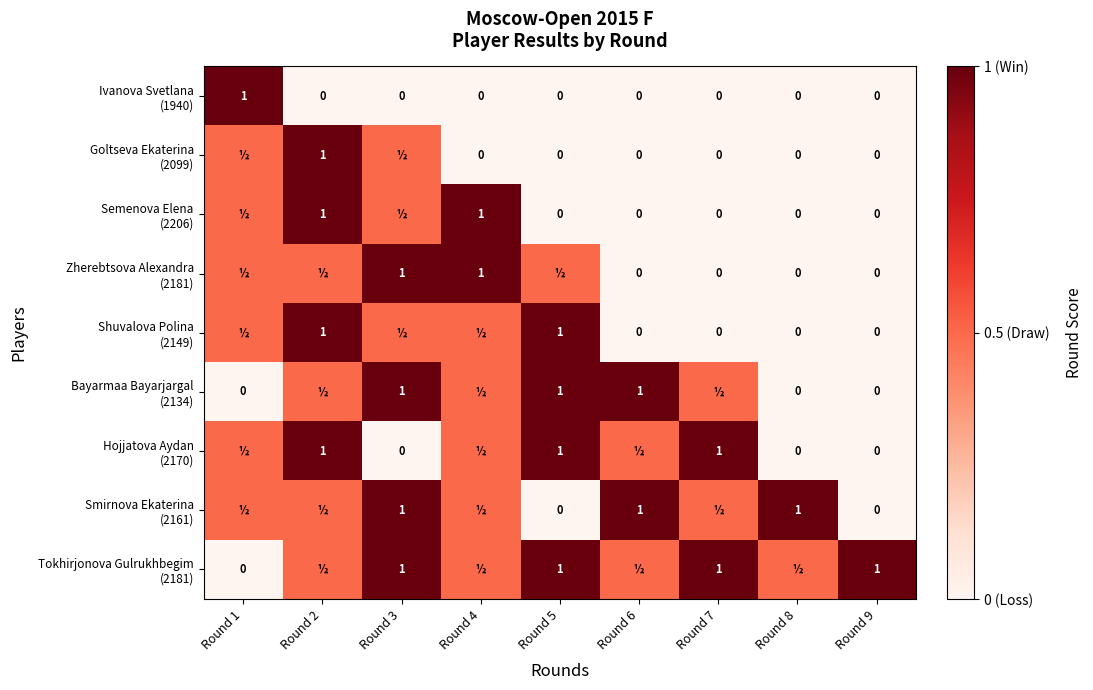

What is the total value across all series at Round 9?

1.0